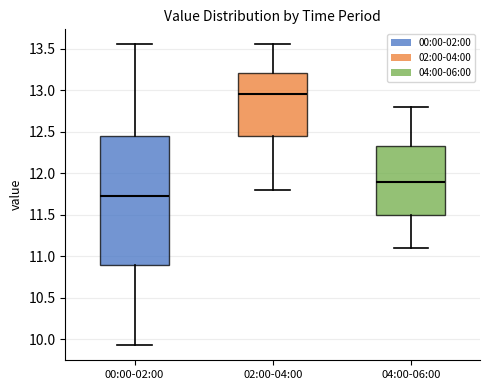

Which box has the highest median line?

02:00-04:00